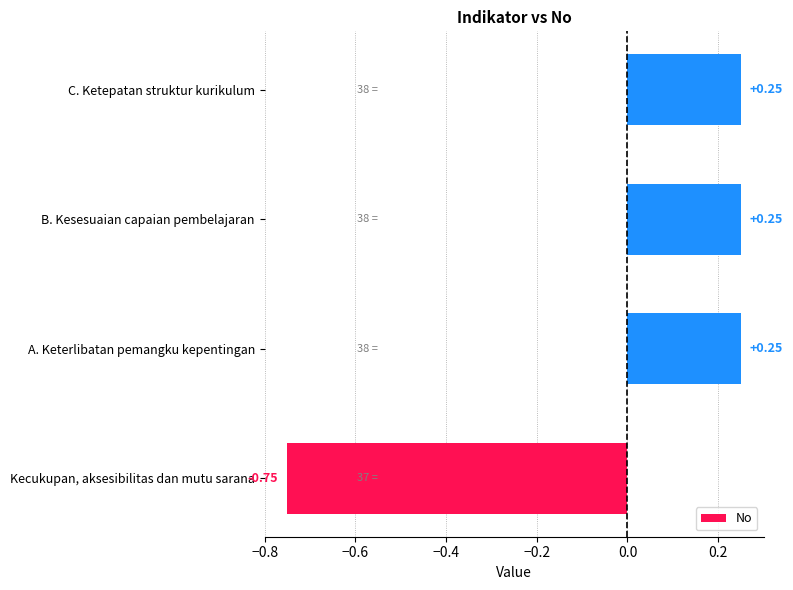

What is the change in value from Kecukupan, aksesibilitas dan mutu sarana to C. Ketepatan struktur kurikulum?

+1.0